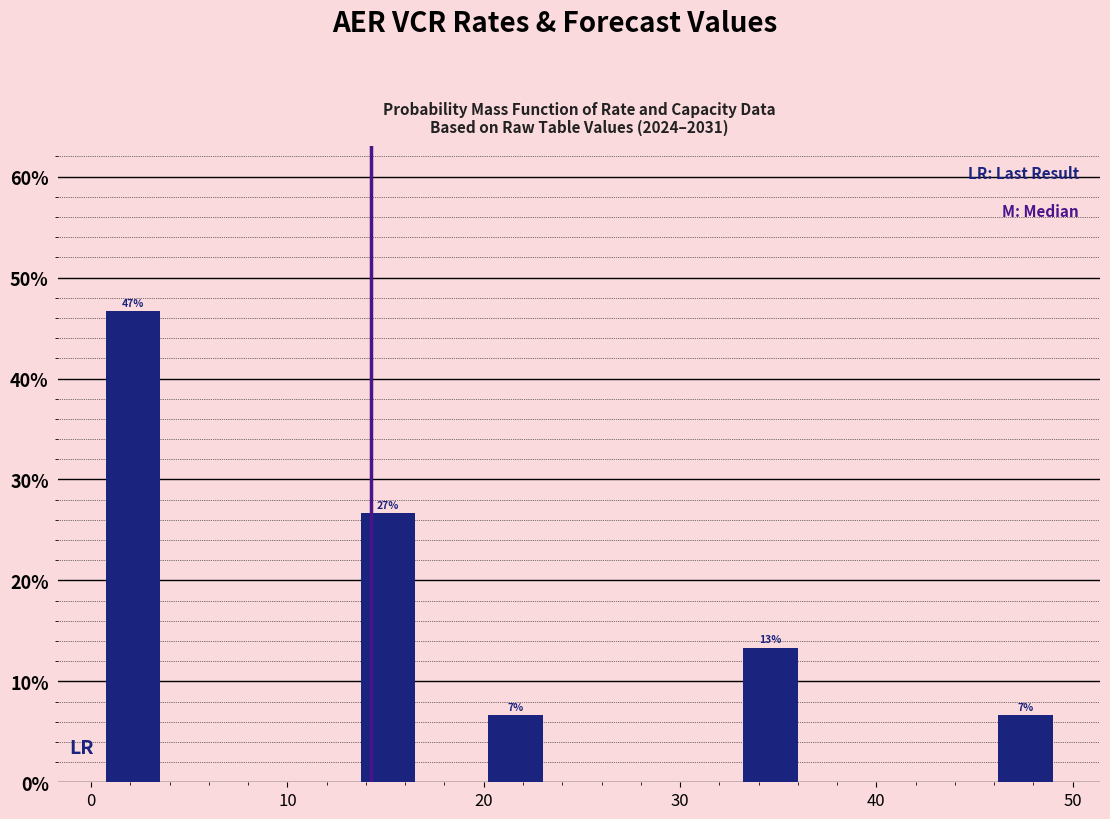

Read against the x-axis, roughly where is the centre of the tallest bar?

2